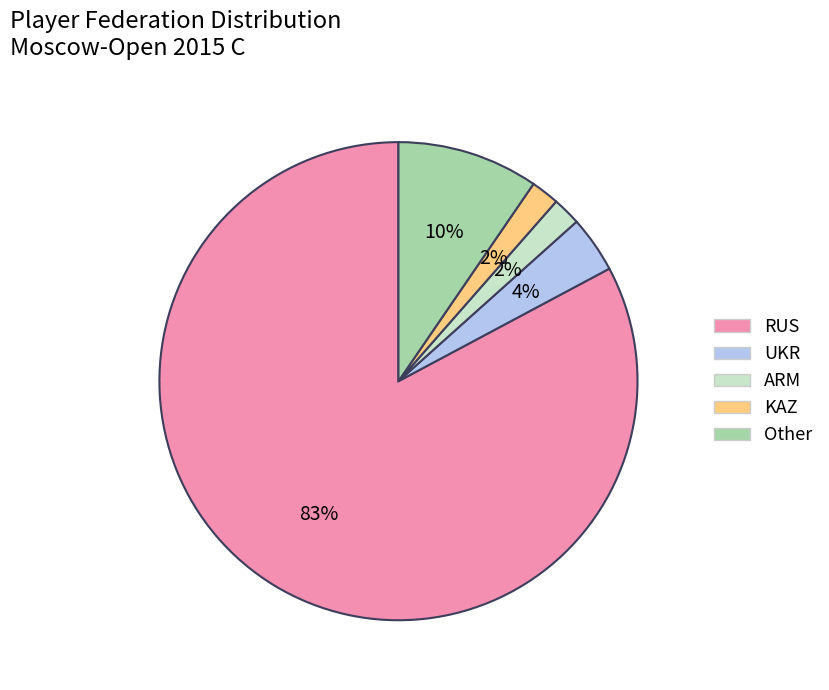

To the nearest percent, what is the difference between the Other and UKR slice percentages?

6%